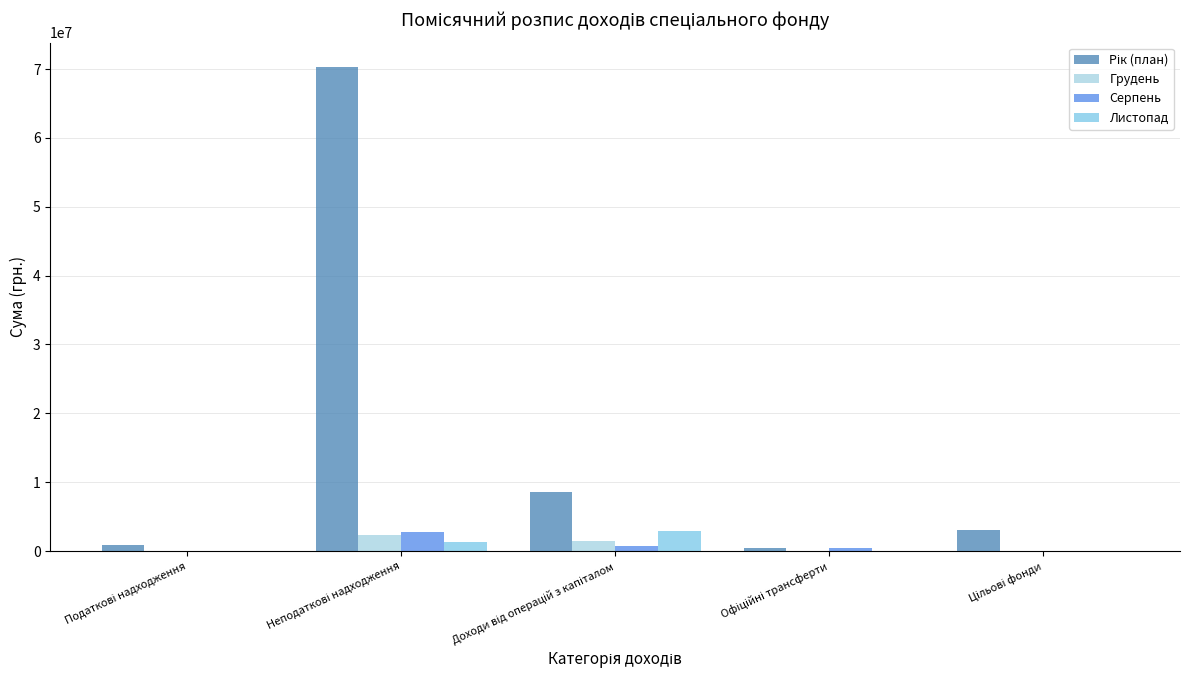

Which category has the lowest value in the Листопад series?

Офіційні трансферти